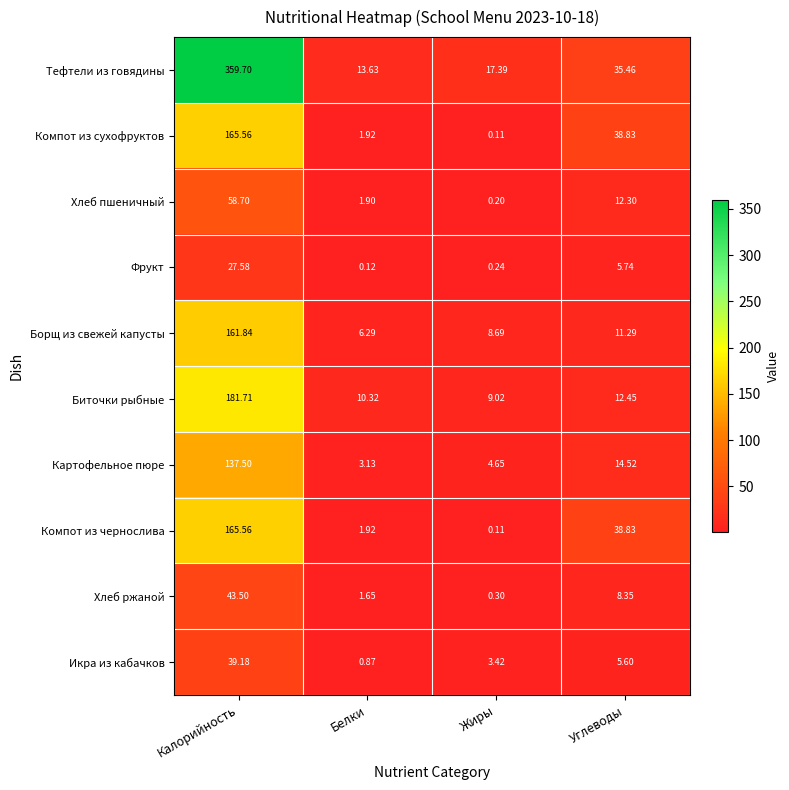

What is the spread (max minus min) of values at Калорийность?

332.1